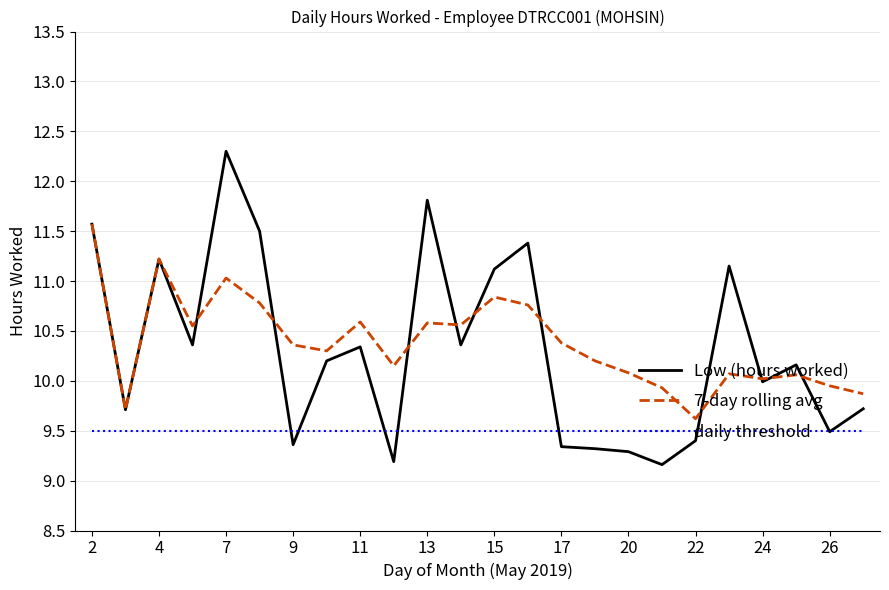

Which series has the widest spread of values?

Low (hours worked)